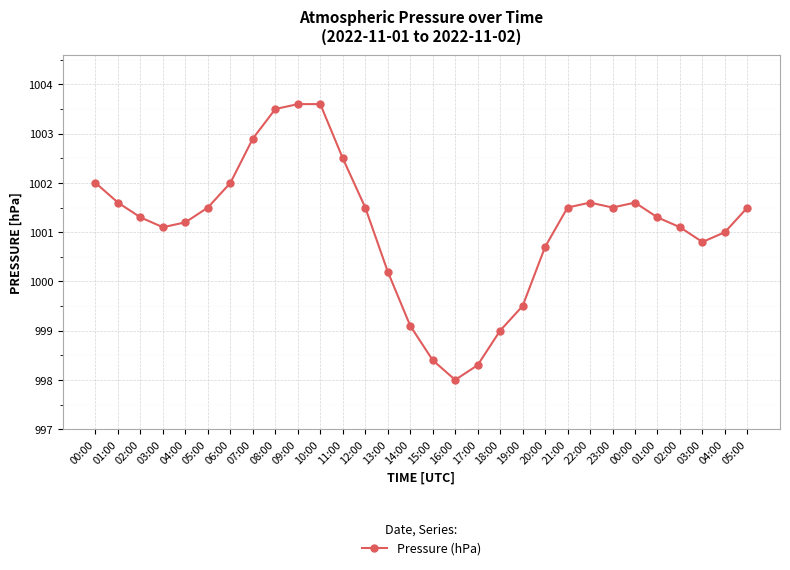

Reading right to left, list all the values displayed in this chart.

05:00=1001.5	04:00=1001.0	03:00=1000.8	02:00=1001.1	01:00=1001.3	00:00=1001.6	23:00=1001.5	22:00=1001.6	21:00=1001.5	20:00=1000.7	19:00=999.5	18:00=999.0	17:00=998.3	16:00=998.0	15:00=998.4	14:00=999.1	13:00=1000.2	12:00=1001.5	11:00=1002.5	10:00=1003.6	09:00=1003.6	08:00=1003.5	07:00=1002.9	06:00=1002.0	05:00=1001.5	04:00=1001.2	03:00=1001.1	02:00=1001.3	01:00=1001.6	00:00=1002.0